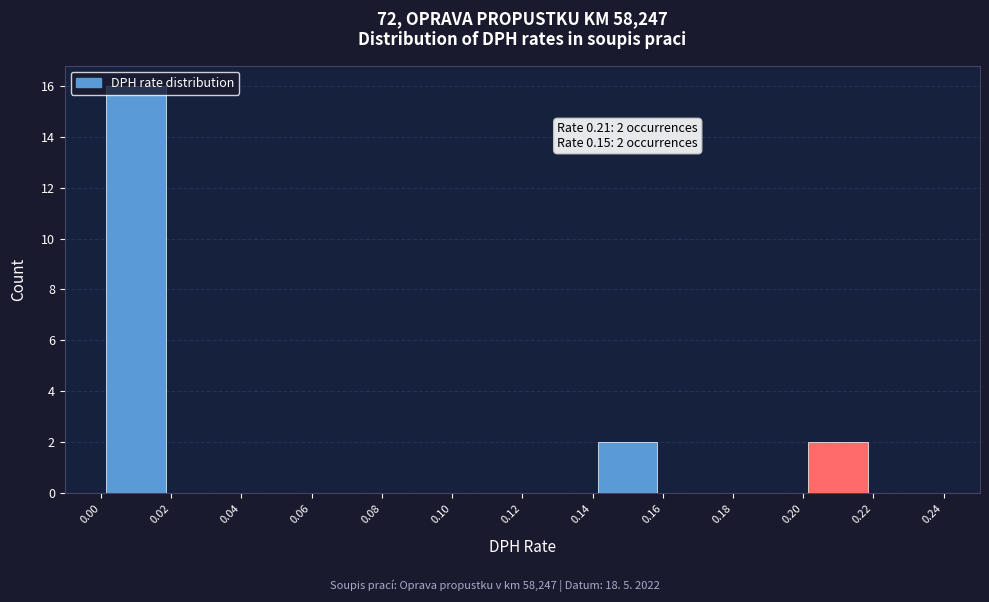

Over which range of the x-axis is the bar tallest?

0.00 to 0.02